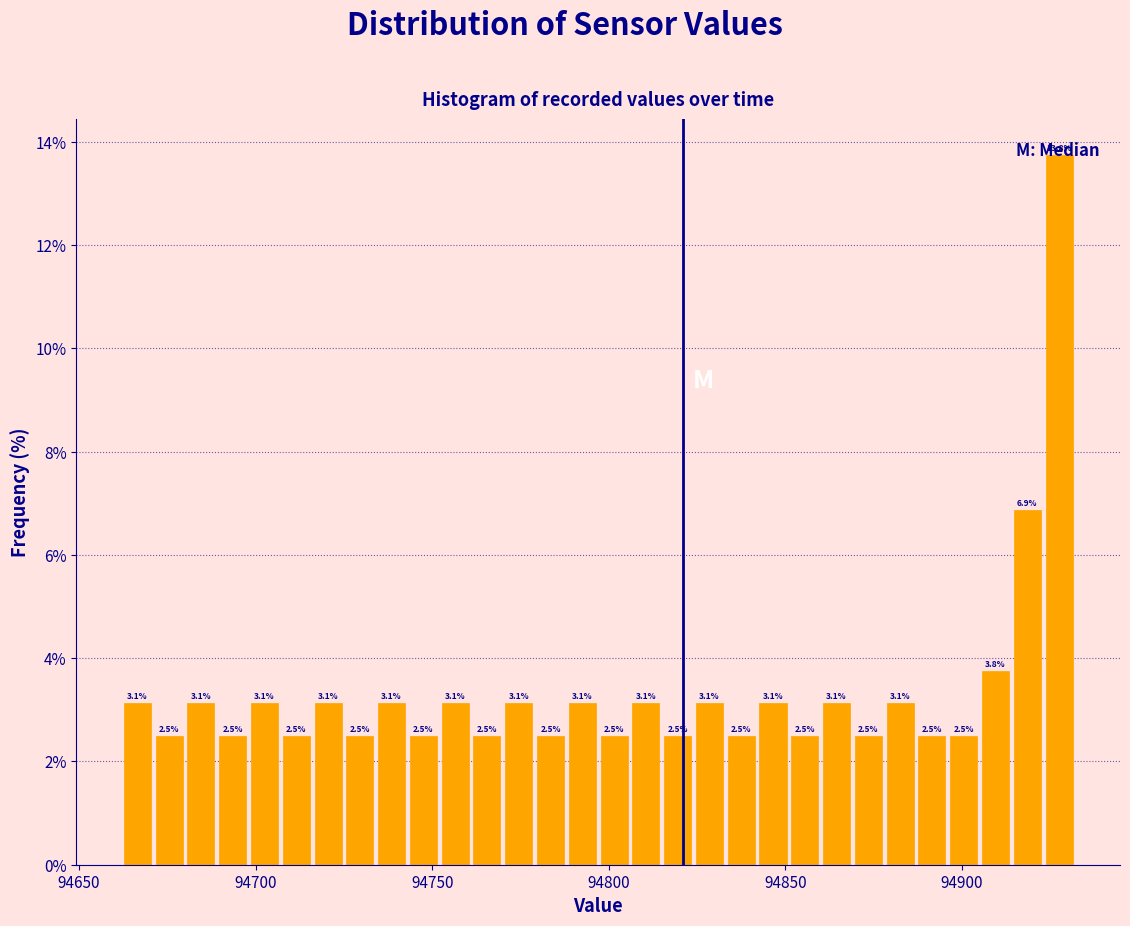

Around what value on the x-axis is the tallest bar? Give the approximate position of its centre, as read against the axis.

94930